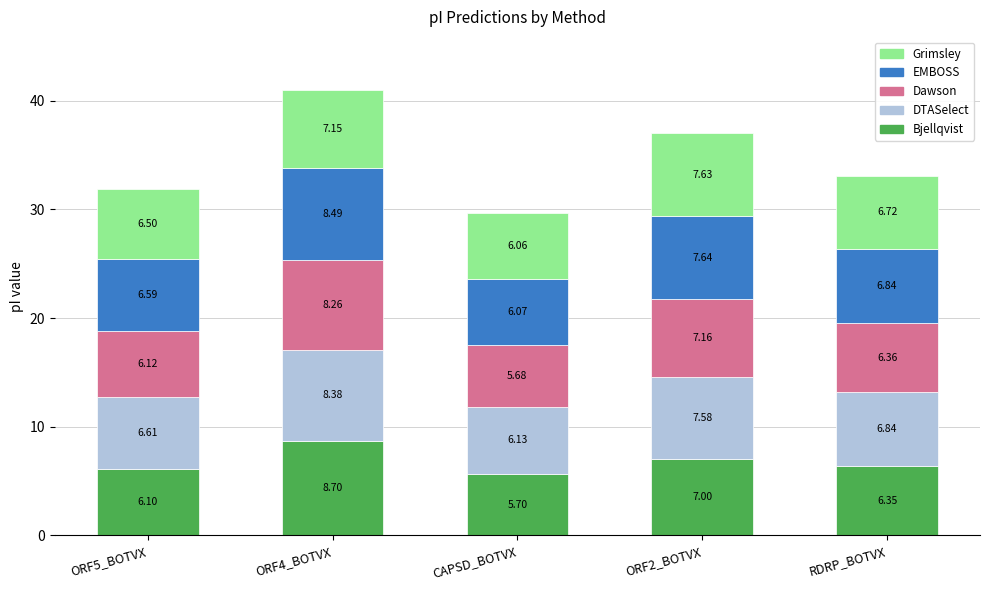

Rank the categories by Bjellqvist value from lowest to highest.

CAPSD_BOTVX, ORF5_BOTVX, RDRP_BOTVX, ORF2_BOTVX, ORF4_BOTVX